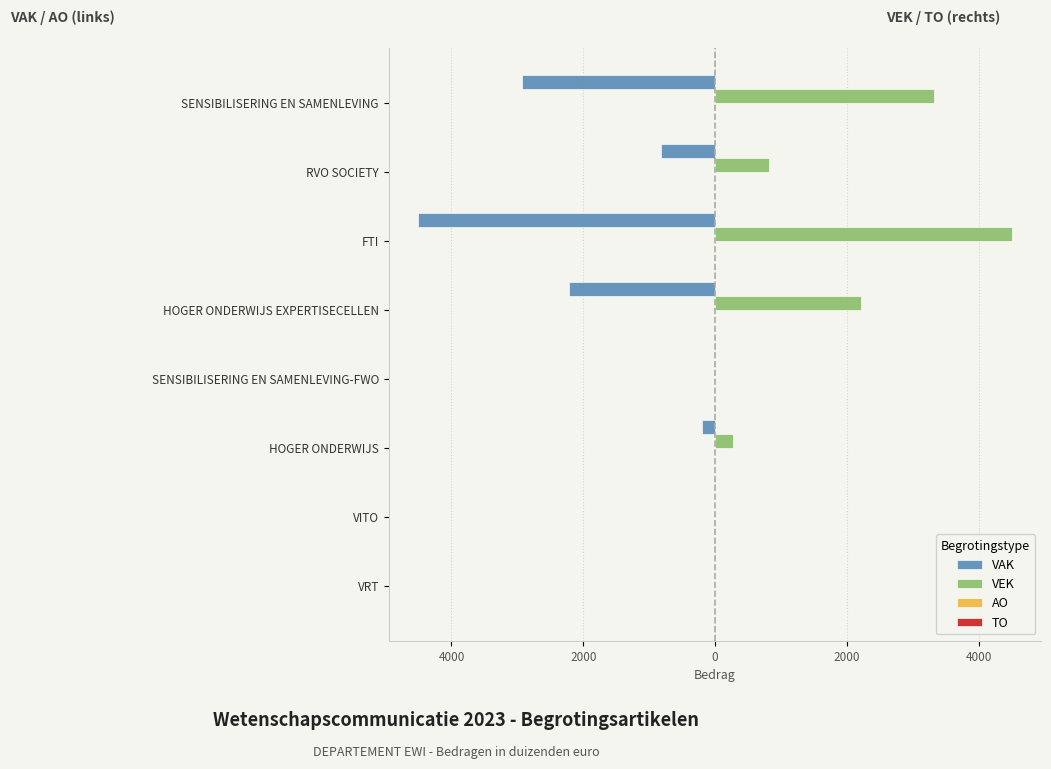

Reading left to right, extract all data points from this chart.

VAK: -2934.0	-823.0	-4503.0	-2220.0	0.0	-197.0	0.0	0.0
VEK: 3317.0	823.0	4503.0	2220.0	0.0	280.0	0.0	0.0
AO: 0.2	0.2	0.2	0.2	0.2	0.2	0.2	0.2
TO: 0.2	0.2	0.2	0.2	0.2	0.2	0.2	0.2